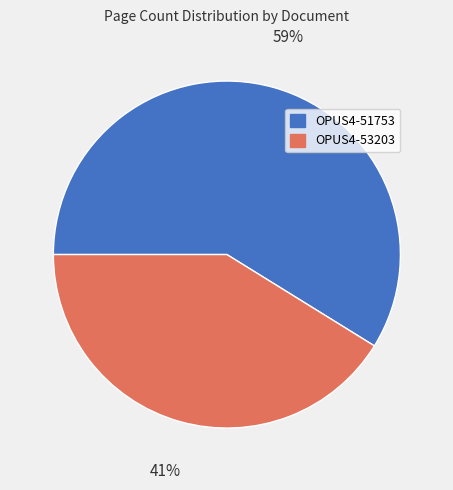

Which has a higher value, OPUS4-51753 or OPUS4-53203?

OPUS4-51753